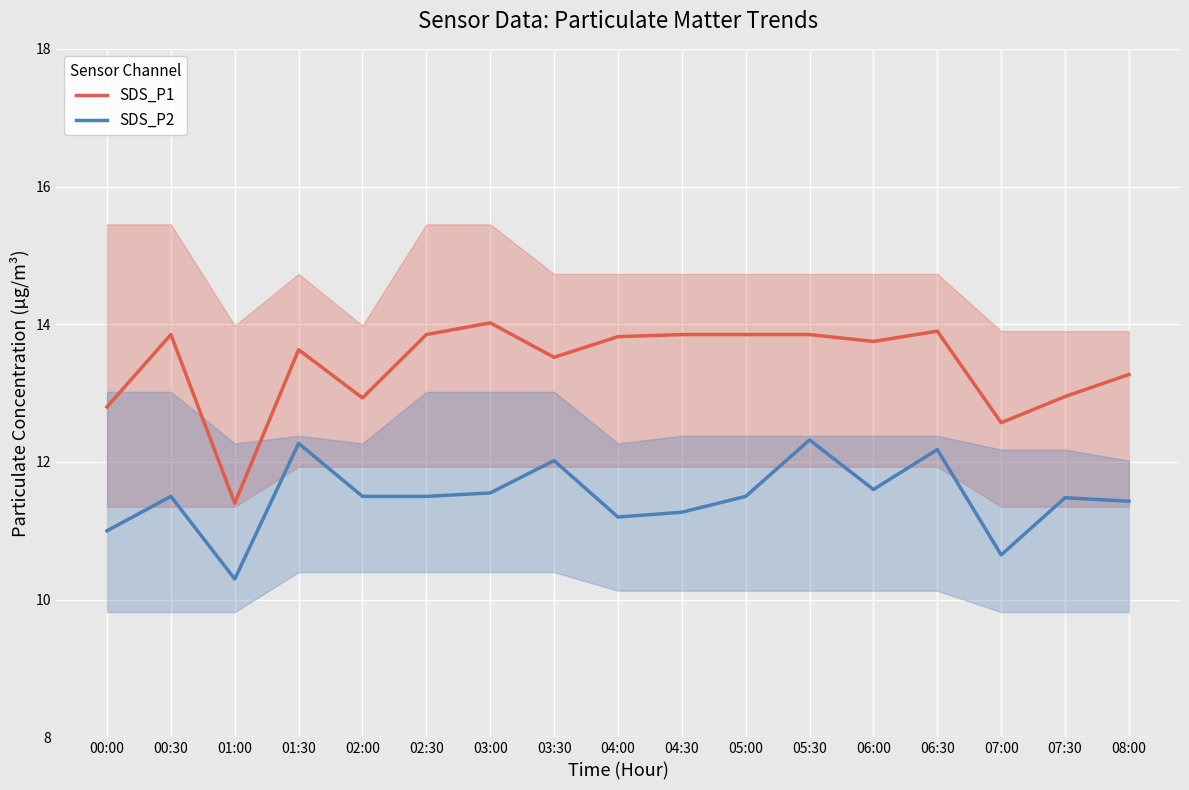

Is it true that SDS_P2 equals 6.2 at 02:00?

False